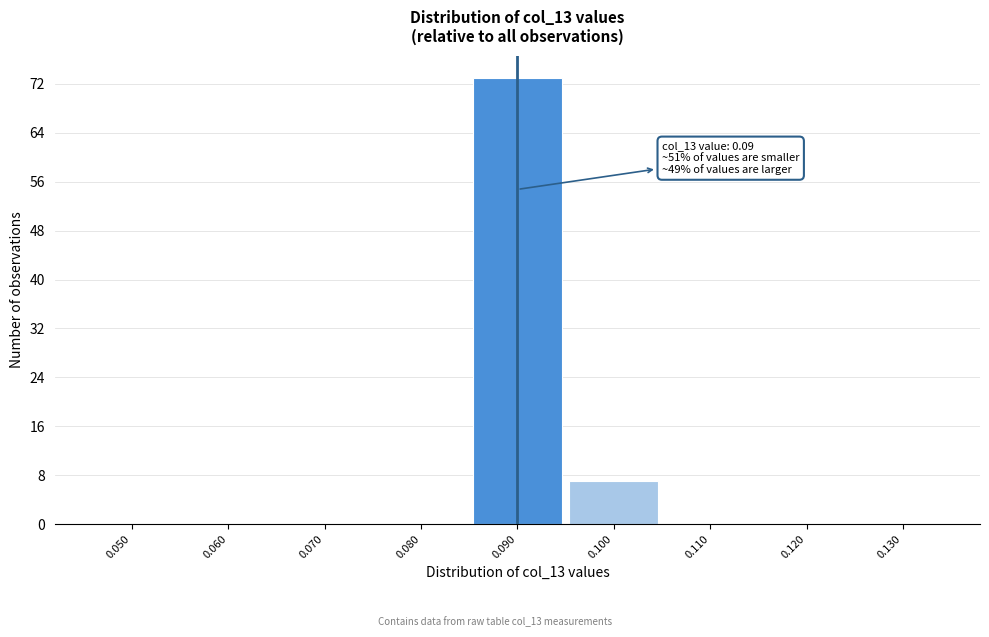

Which range on the x-axis has the tallest bar?

0.085 to 0.095